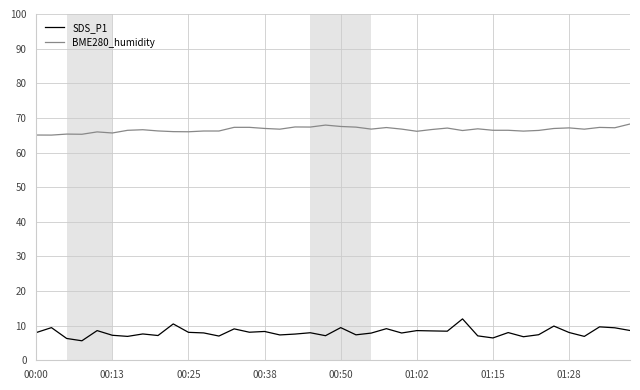

List the series in order of their peak value, lowest first.

SDS_P1, BME280_humidity